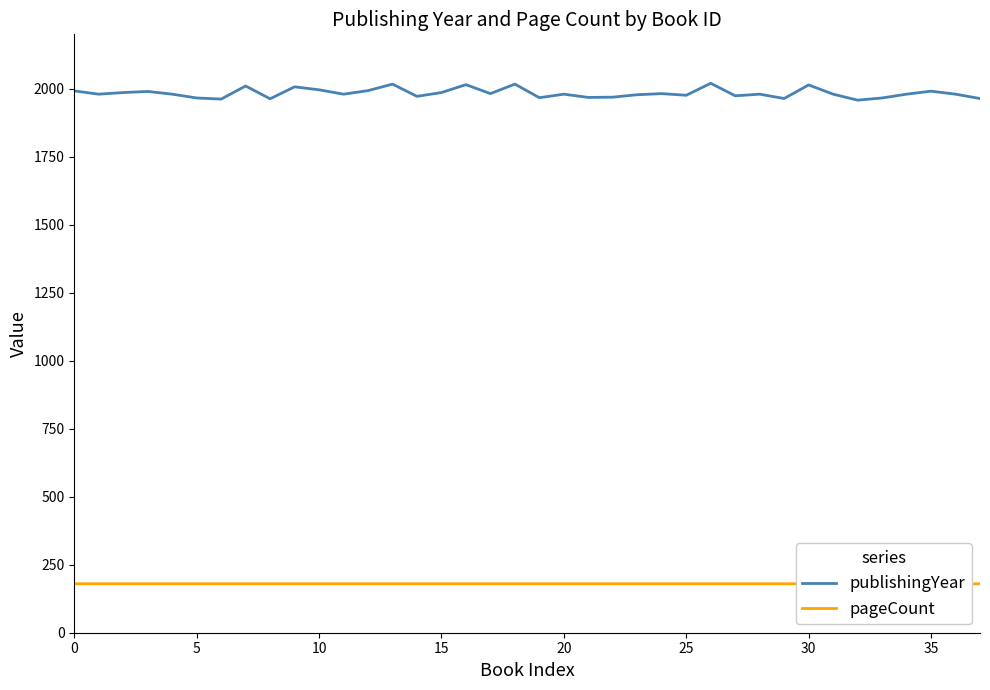

At which category is the sum across all series the highest?

26